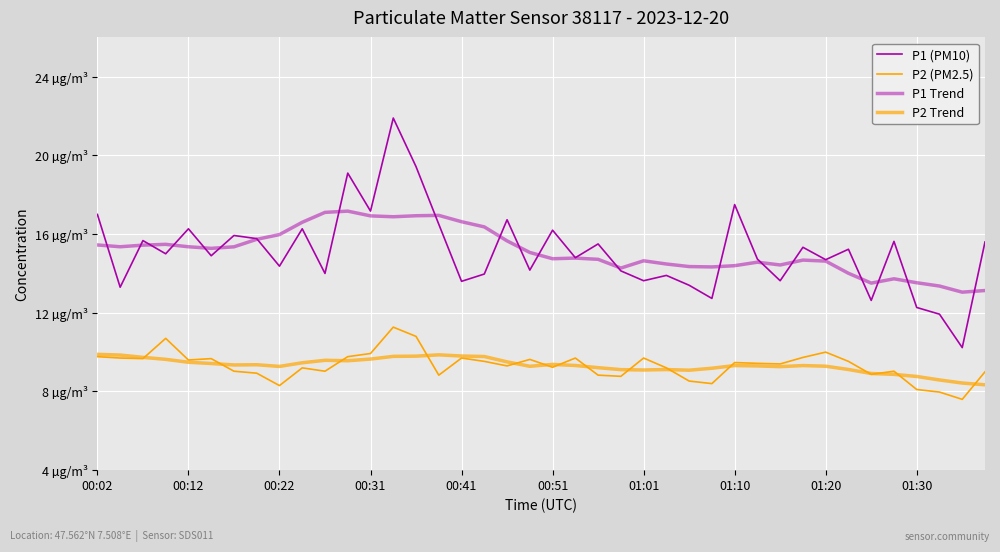

Does the chart have visible grid lines?

Yes